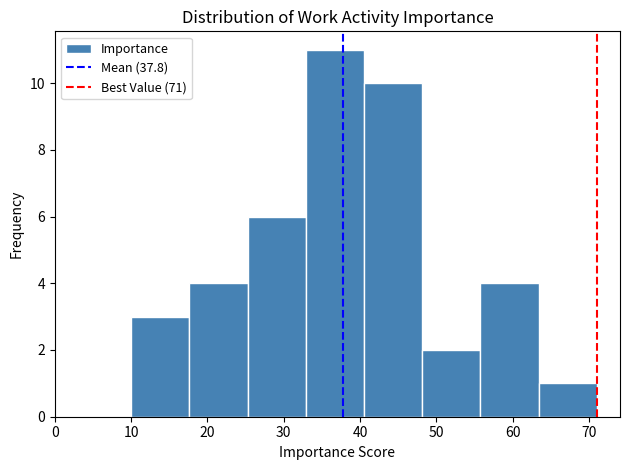

Reading left to right, transcribe this chart: for each bar, give the range it covers on the x-axis and its height. Neither the bar edges nor the heights are printed on the chart, so give them approximately, as read against the axes.

10 to 18: 3
18 to 25: 4
25 to 33: 6
33 to 41: 11
41 to 48: 10
48 to 56: 2
56 to 63: 4
63 to 71: 1